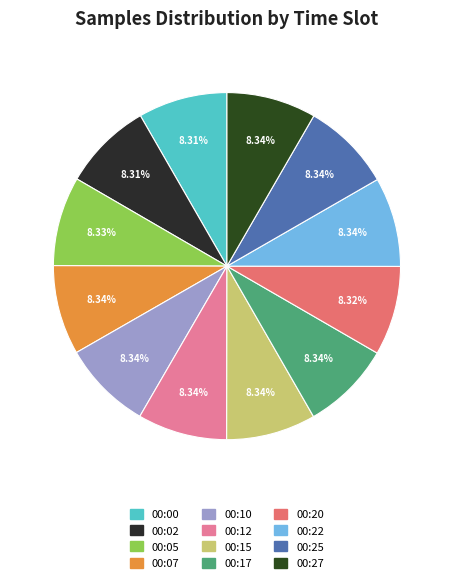

To the nearest percent, what is the combined percentage of 00:25 and 00:10?

17%